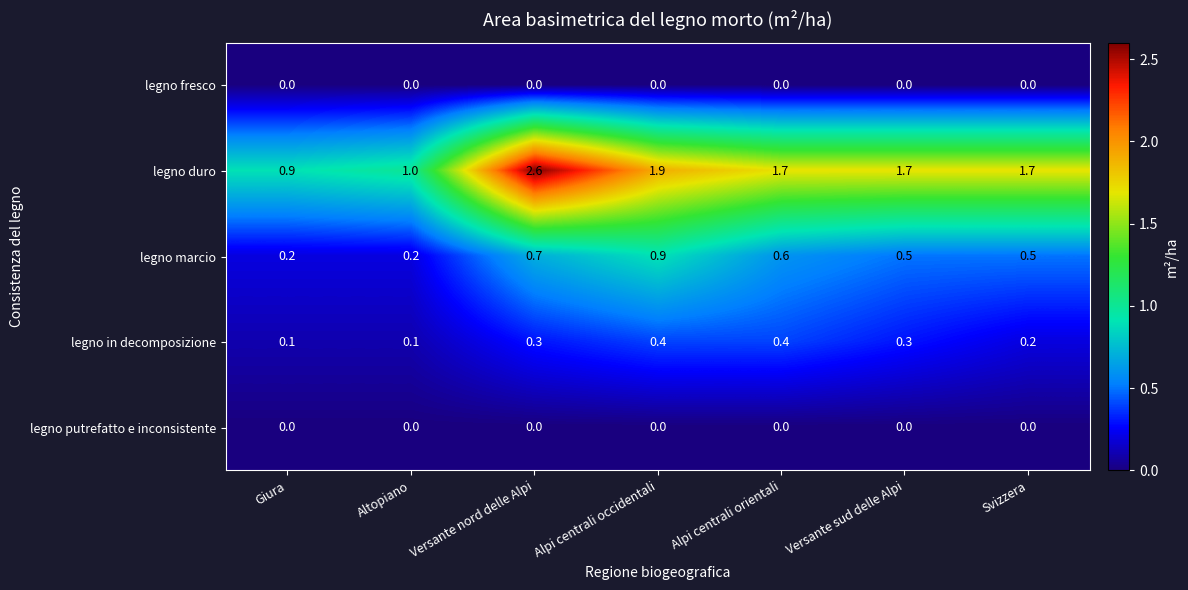

Count the number of categories in the chart.

7